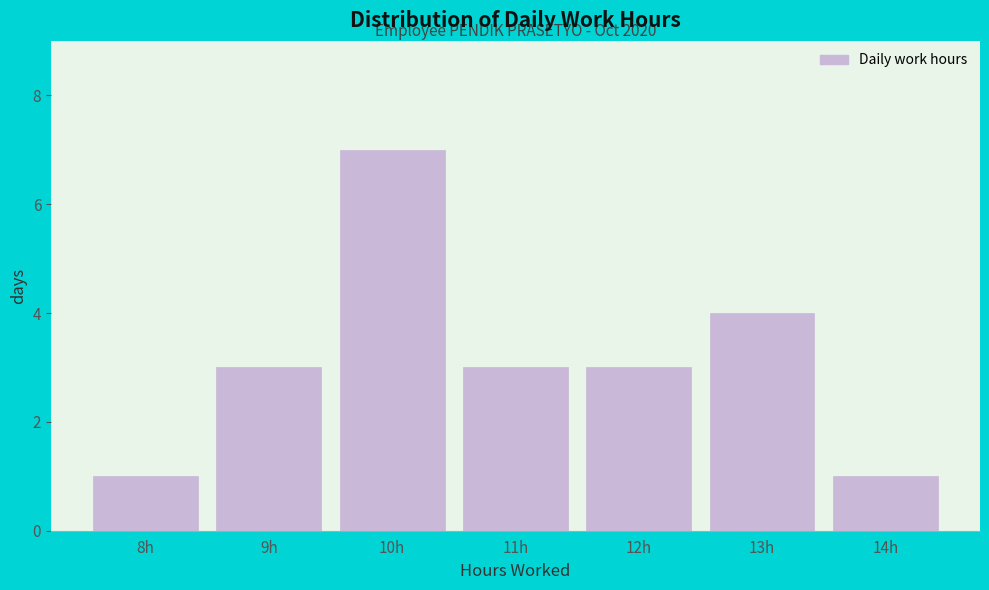

Reading left to right, list all the values displayed in this chart.

8h=1	9h=3	10h=7	11h=3	12h=3	13h=4	14h=1